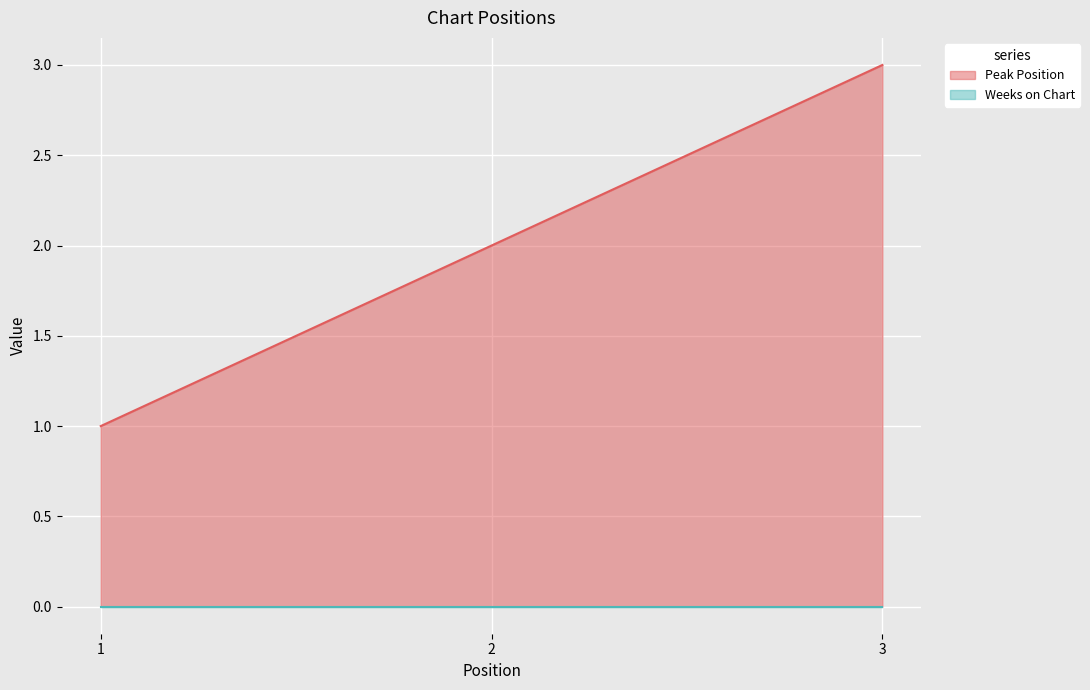

Reading left to right, extract all data points from this chart.

1=1	2=2	3=3